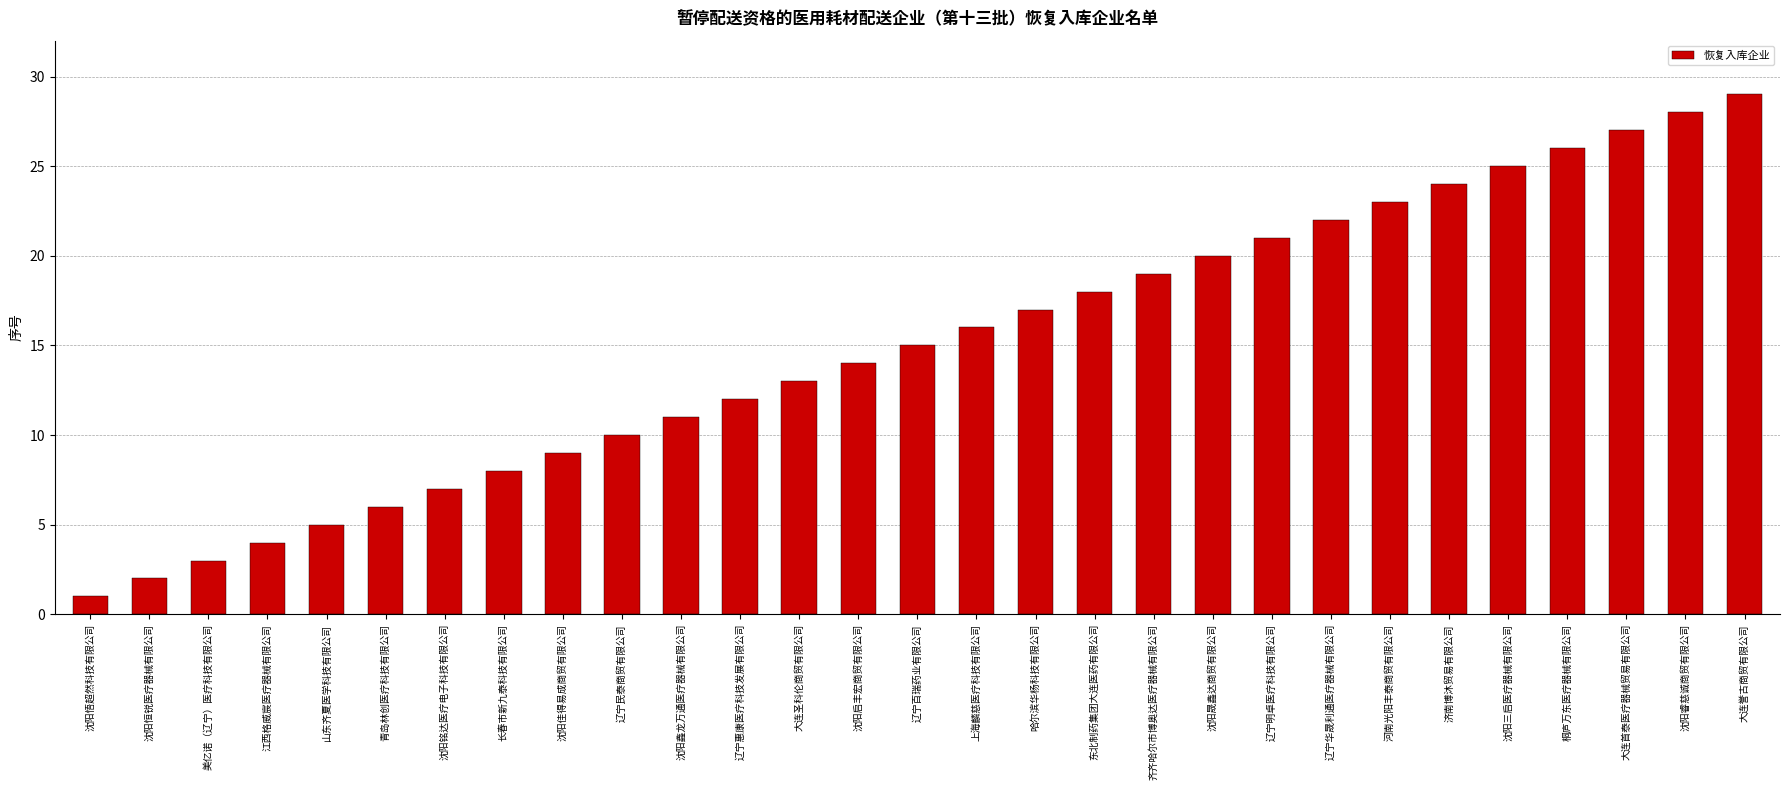

Rank the categories by value from highest to lowest.

大连誉古商贸有限公司, 沈阳睿慈诚商贸有限公司, 大连首泰医疗器械贸易有限公司, 桐庐万东医疗器械有限公司, 沈阳三启医疗器械有限公司, 济南博沐贸易有限公司, 河南光阳丰泰商贸有限公司, 辽宁华晟利通医疗器械有限公司, 辽宁明卓医疗科技有限公司, 沈阳晟鑫达商贸有限公司, 齐齐哈尔市博奥达医疗器械有限公司, 东北制药集团大连医药有限公司, 哈尔滨华杨科技有限公司, 上海麟慈医疗科技有限公司, 辽宁百瑞药业有限公司, 沈阳启丰宏商贸有限公司, 大连圣科伦商贸有限公司, 辽宁惠康医疗科技发展有限公司, 沈阳鑫龙万通医疗器械有限公司, 辽宁民泰商贸有限公司, 沈阳佳得易成商贸有限公司, 长春市新九泰科技有限公司, 沈阳铭达医疗电子科技有限公司, 青岛林创医疗科技有限公司, 山东齐夏医学科技有限公司, 江西格威宸医疗器械有限公司, 美亿诺（辽宁）医疗科技有限公司, 沈阳恒锐医疗器械有限公司, 沈阳悟超然科技有限公司